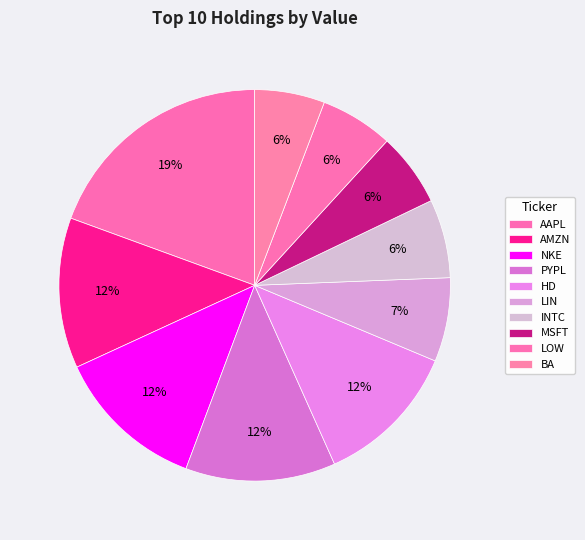

To the nearest percent, what percentage of the pie is NKE?

12%